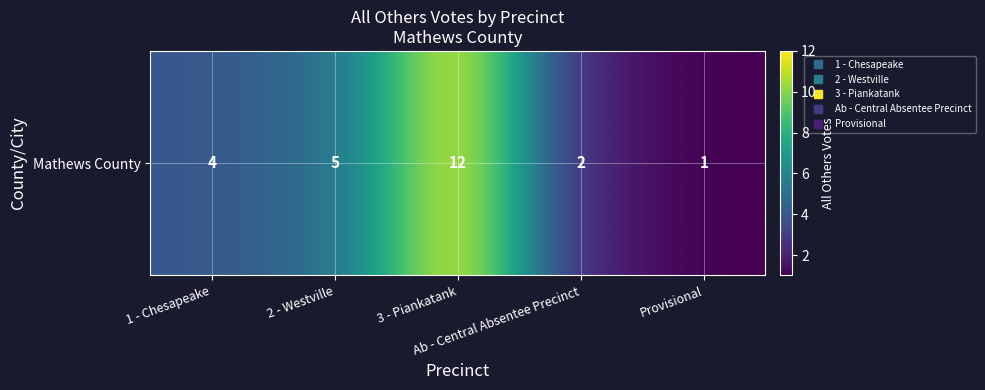

Count the number of values greater than 4.

2